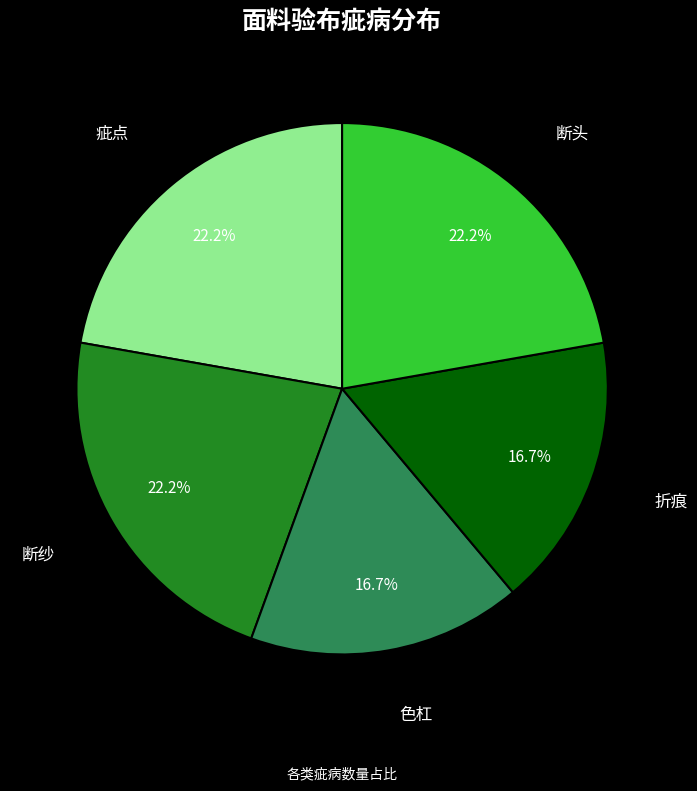

Does any single category account for the majority?

No